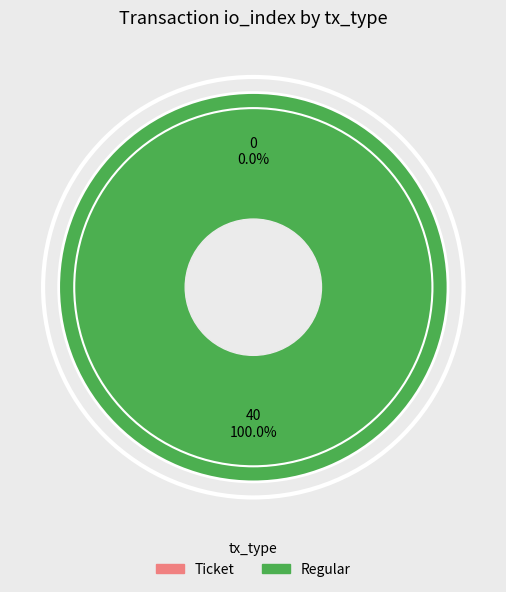

Is it true that Regular is 90% of the pie?

False